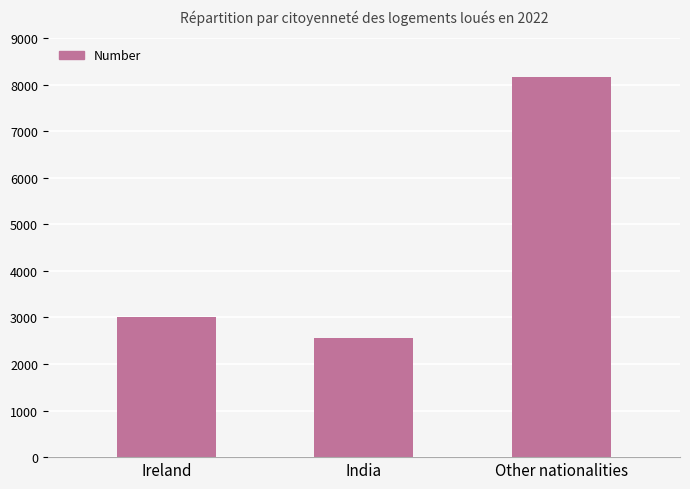

Where is the data nearest to the value 5361?

Ireland